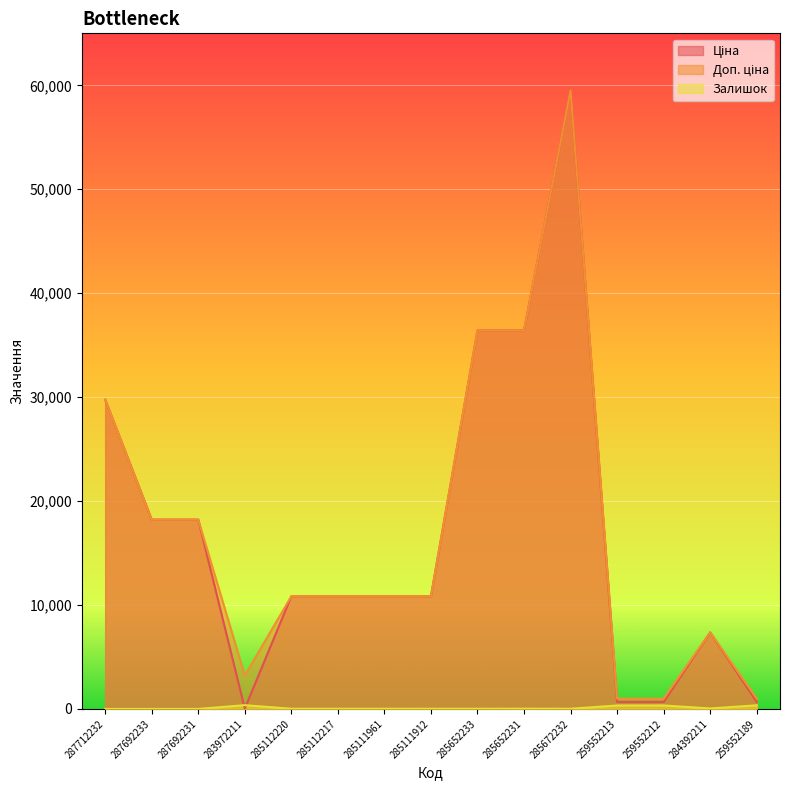

At which category does Залишок reach its first local peak?

283972211